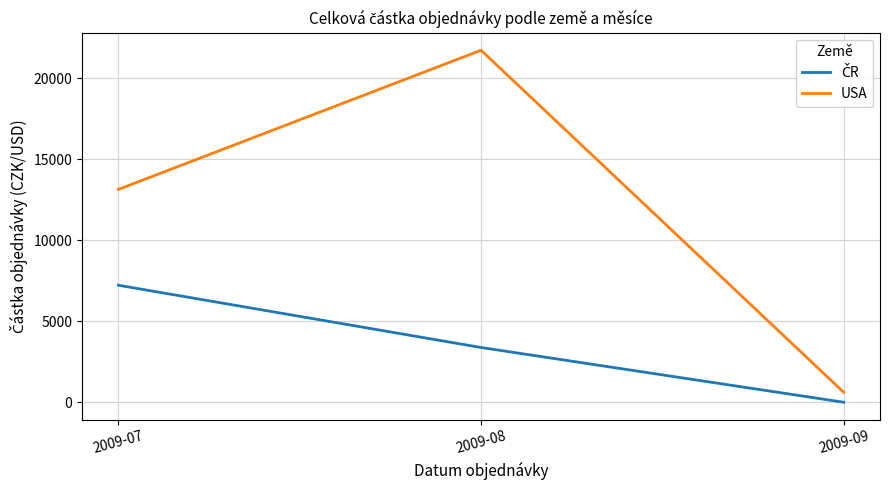

Count the number of data series in this chart.

2